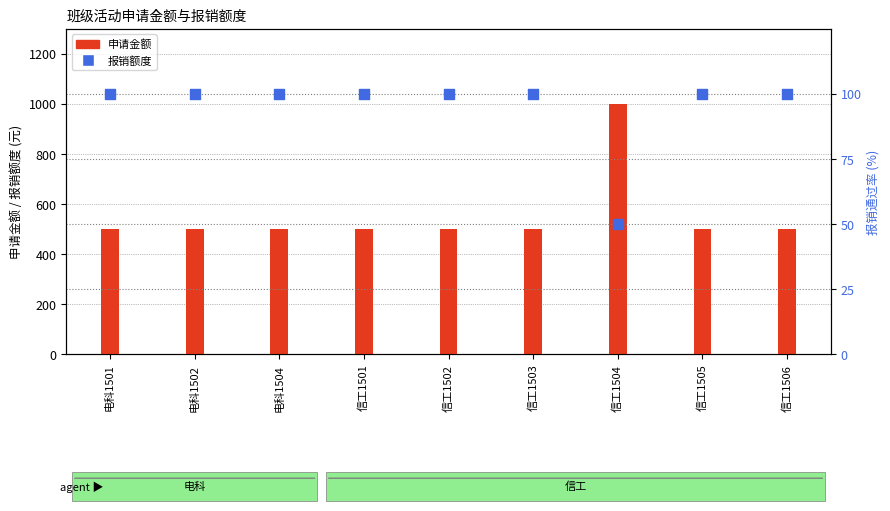

What are all the series names shown in the legend?

申请金额, 报销额度